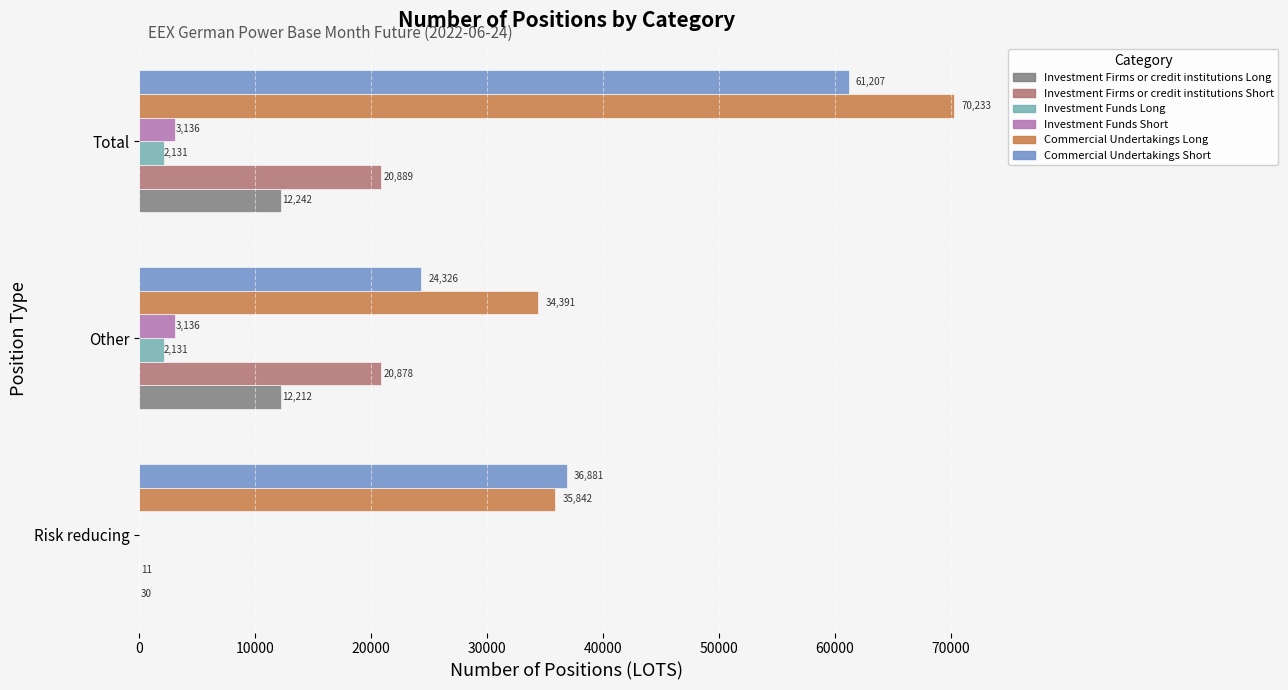

Which series has the largest total across all categories?

Commercial Undertakings Long